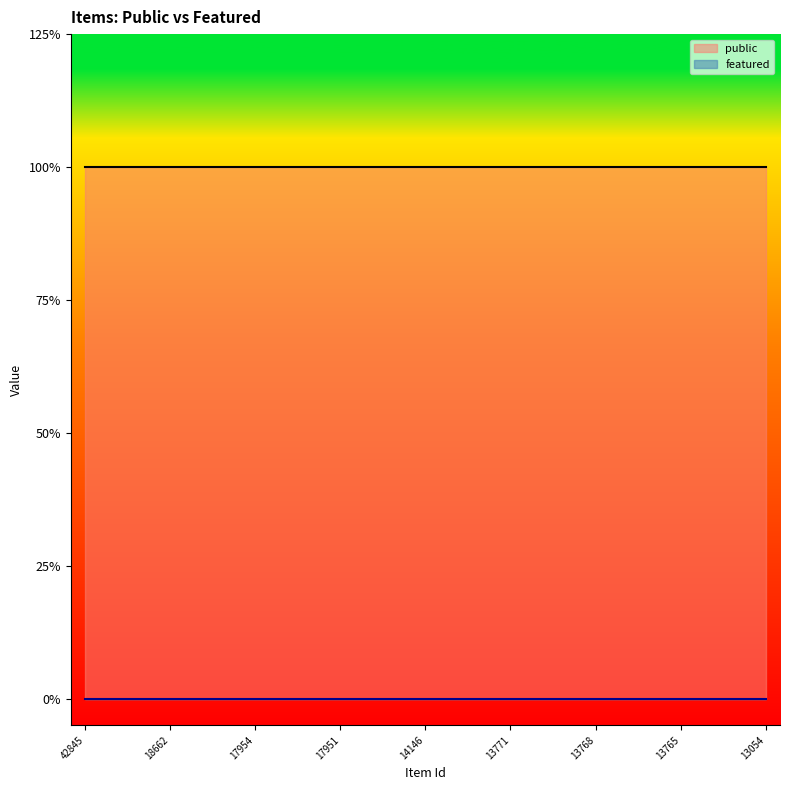

Reading left to right, transcribe all the data shown in this chart.

public: 42845=1	25170=1	18668=1	18662=1	18633=1	17955=1	17954=1	17953=1	17952=1	17951=1	16145=1	14147=1	14146=1	14070=1	13772=1	13771=1	13770=1	13769=1	13768=1	13767=1	13766=1	13765=1	13764=1	13763=1	13054=1
featured: 42845=0	25170=0	18668=0	18662=0	18633=0	17955=0	17954=0	17953=0	17952=0	17951=0	16145=0	14147=0	14146=0	14070=0	13772=0	13771=0	13770=0	13769=0	13768=0	13767=0	13766=0	13765=0	13764=0	13763=0	13054=0